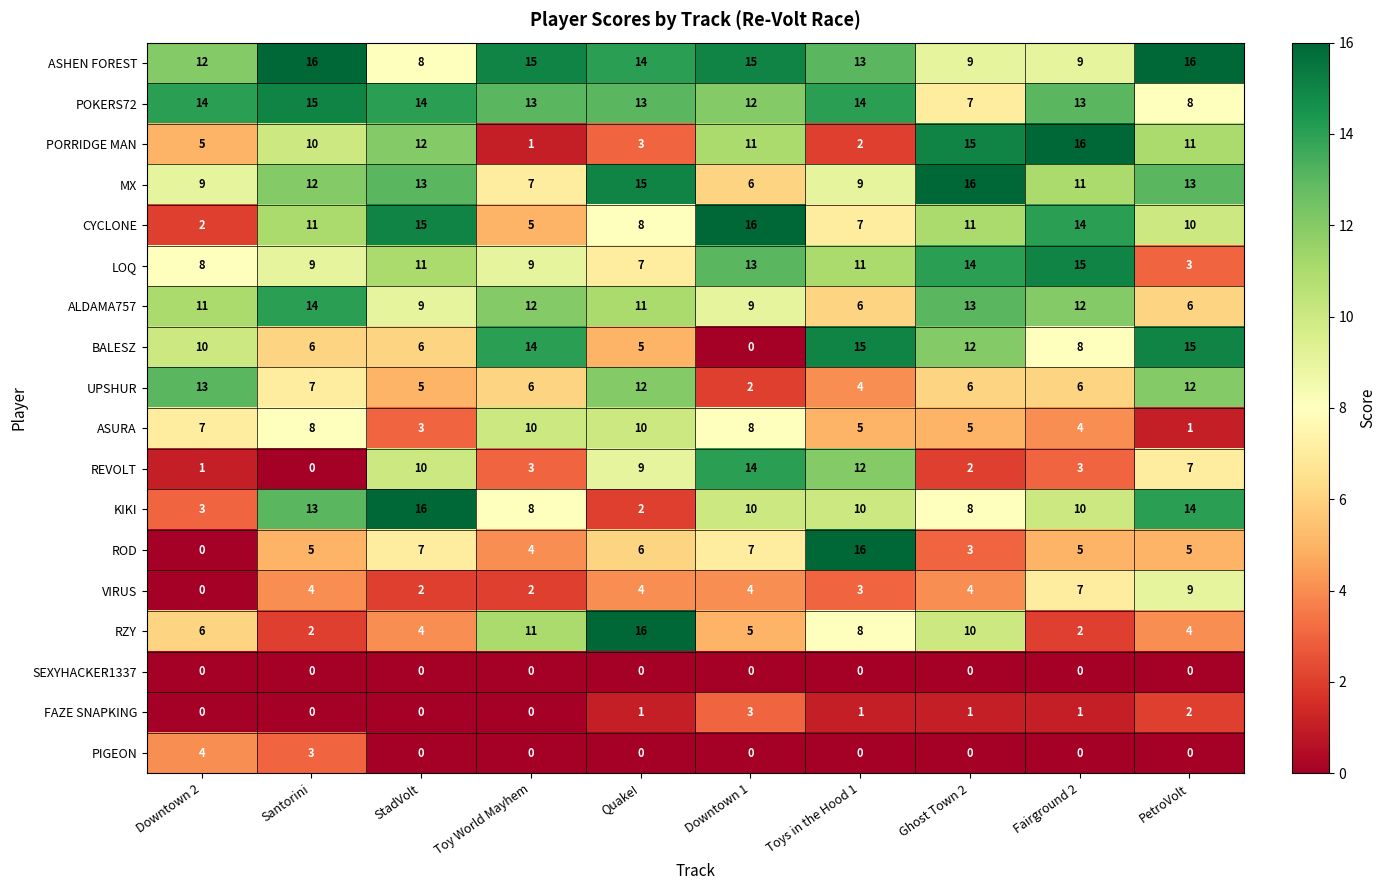

What is the maximum value shown in the chart?

16